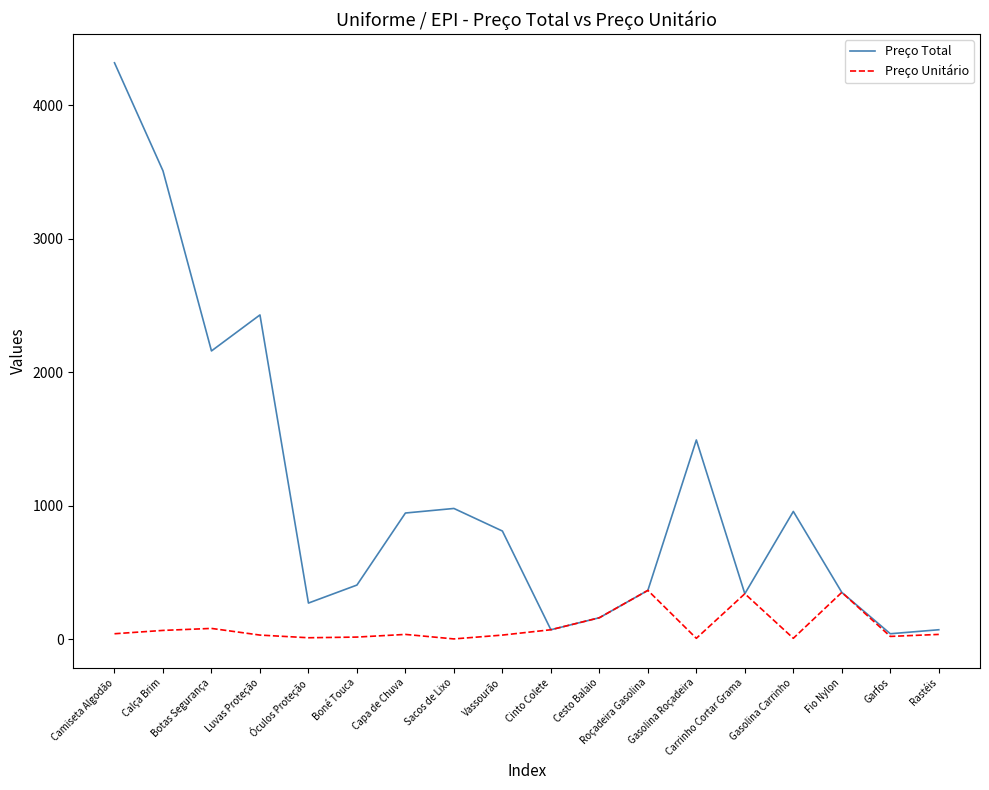

At which label does Preço Unitário first exceed 35?

Camiseta Algodão